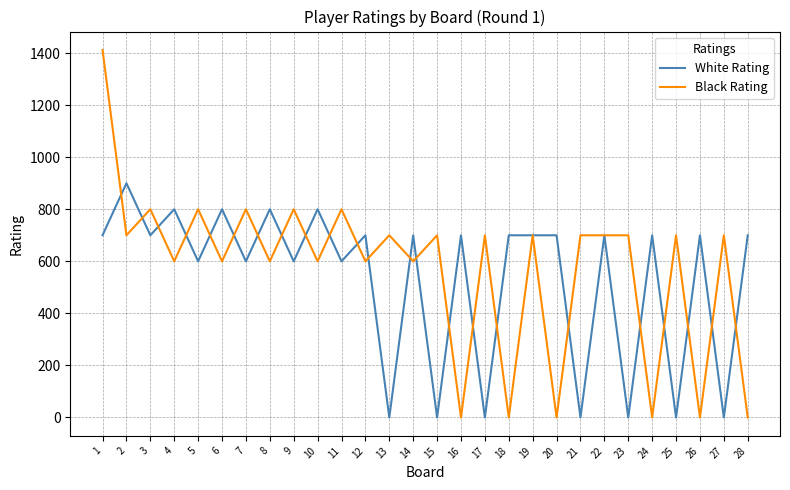

Where do White Rating and Black Rating first cross each other?

1 and 2